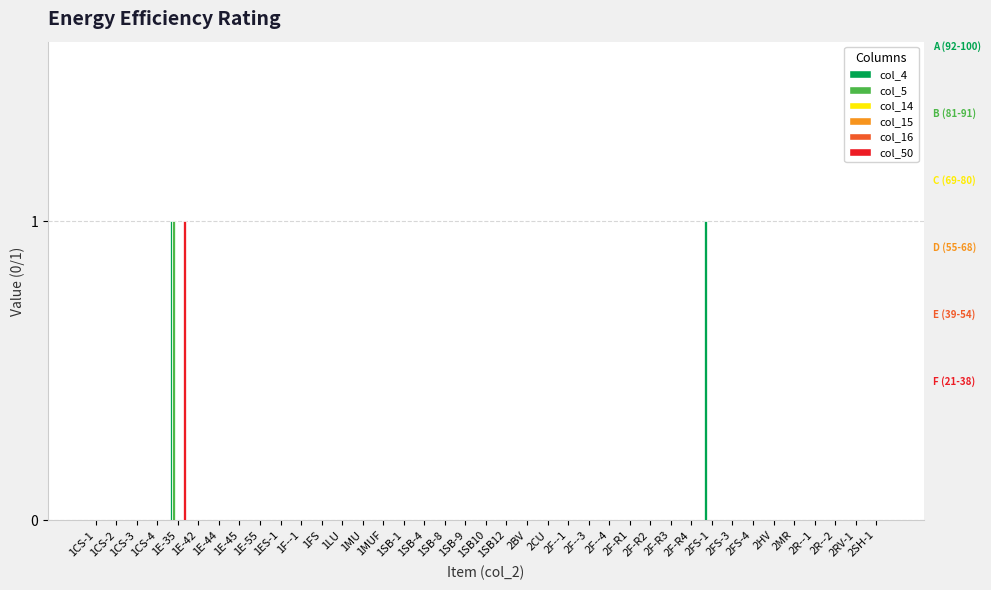

Rank the categories by col_5 value from lowest to highest.

1CS-1, 1CS-2, 1CS-3, 1CS-4, 1E-42, 1E-44, 1E-45, 1E-55, 1ES-1, 1F--1, 1FS, 1LU, 1MU, 1MUF, 1SB-1, 1SB-4, 1SB-8, 1SB-9, 1SB10, 1SB12, 2BV, 2CU, 2F--1, 2F--3, 2F--4, 2F-R1, 2F-R2, 2F-R3, 2F-R4, 2FS-1, 2FS-3, 2FS-4, 2HV, 2MR, 2R--1, 2R--2, 2RV-1, 2SH-1, 1E-35